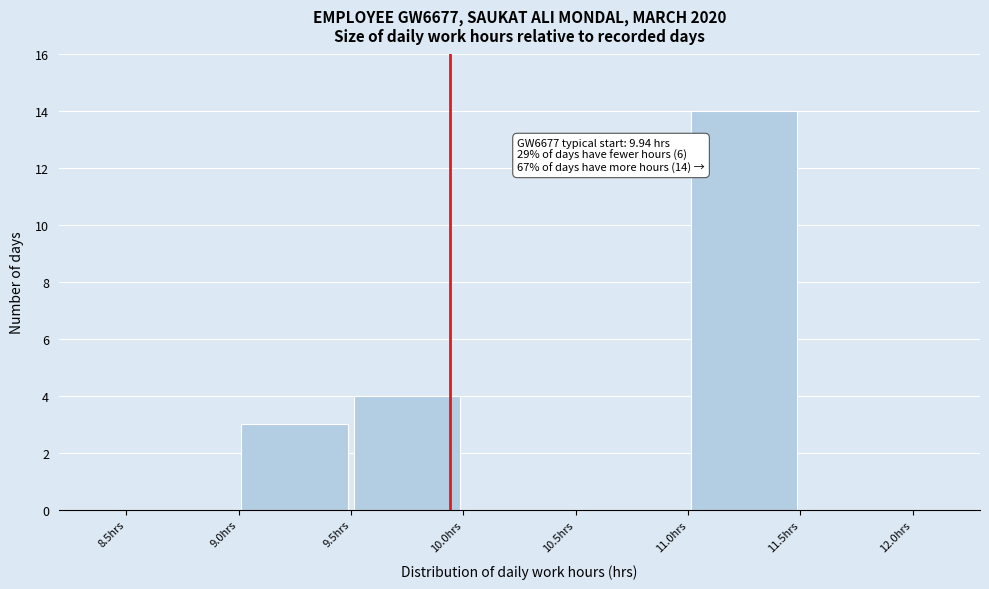

Over which range of the x-axis is the bar tallest?

11.0 to 11.5